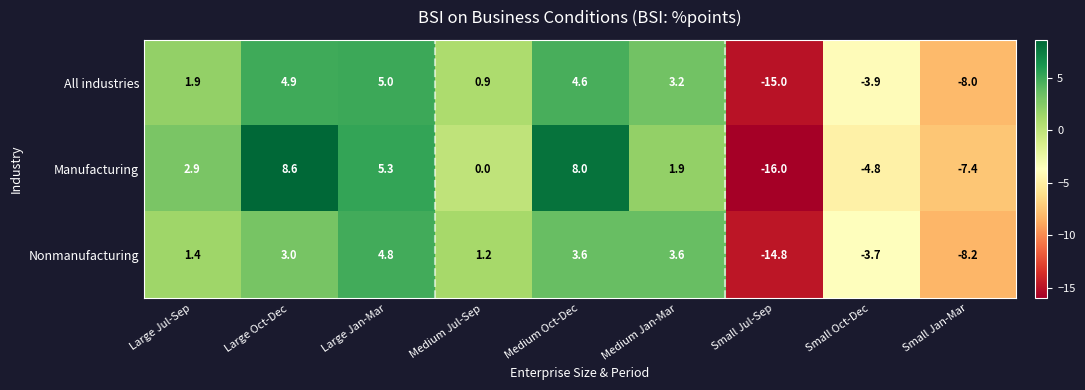

At Medium Jul-Sep, list the series in order from largest to smallest.

Nonmanufacturing, All industries, Manufacturing